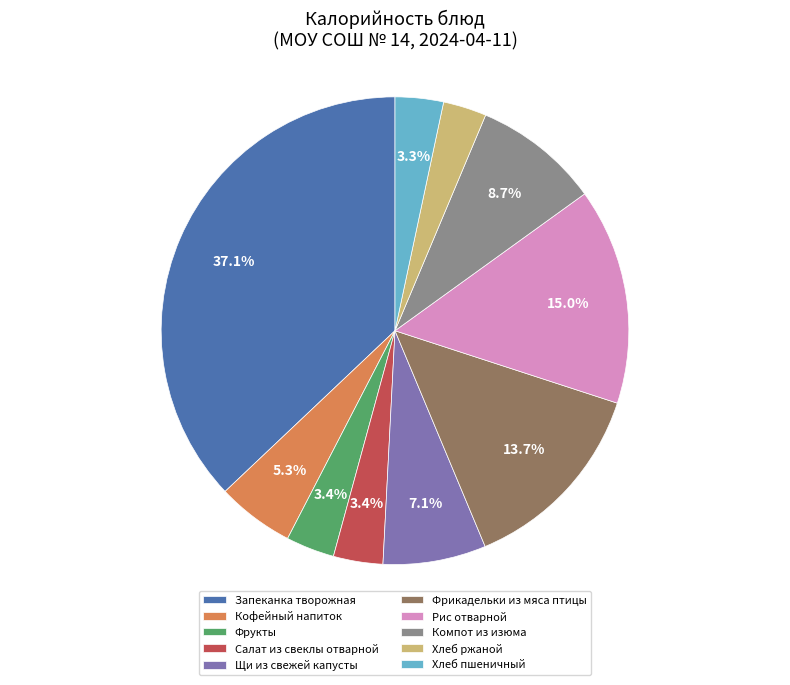

Is Кофейный напиток the majority of the pie?

No